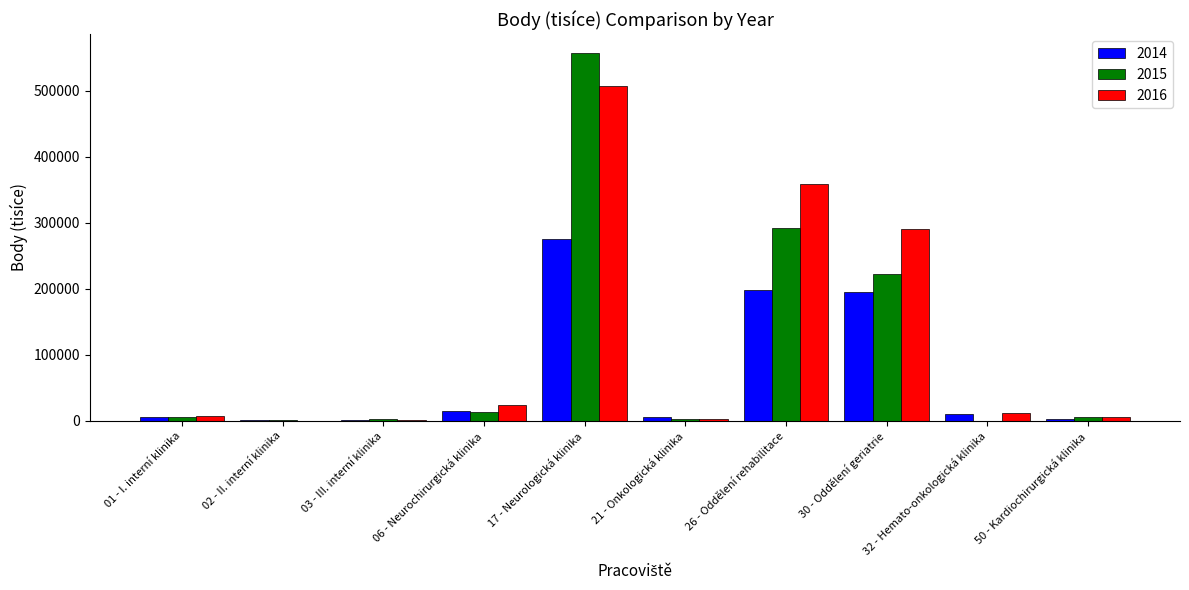

At which category does the chart reach its peak across all series?

17 - Neurologická klinika